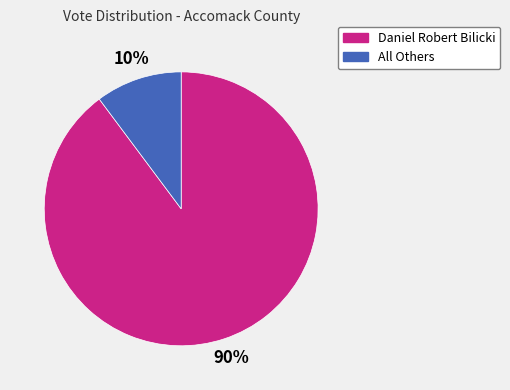

True or false: All Others accounts for 10% of the total.

True